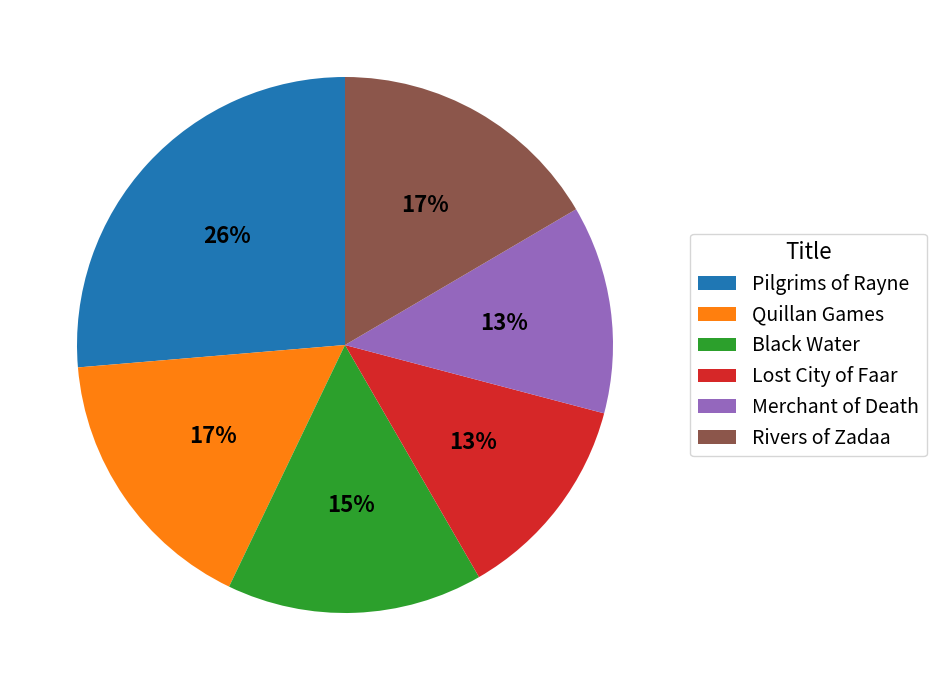

Does Lost City of Faar account for over 50% of the chart?

No